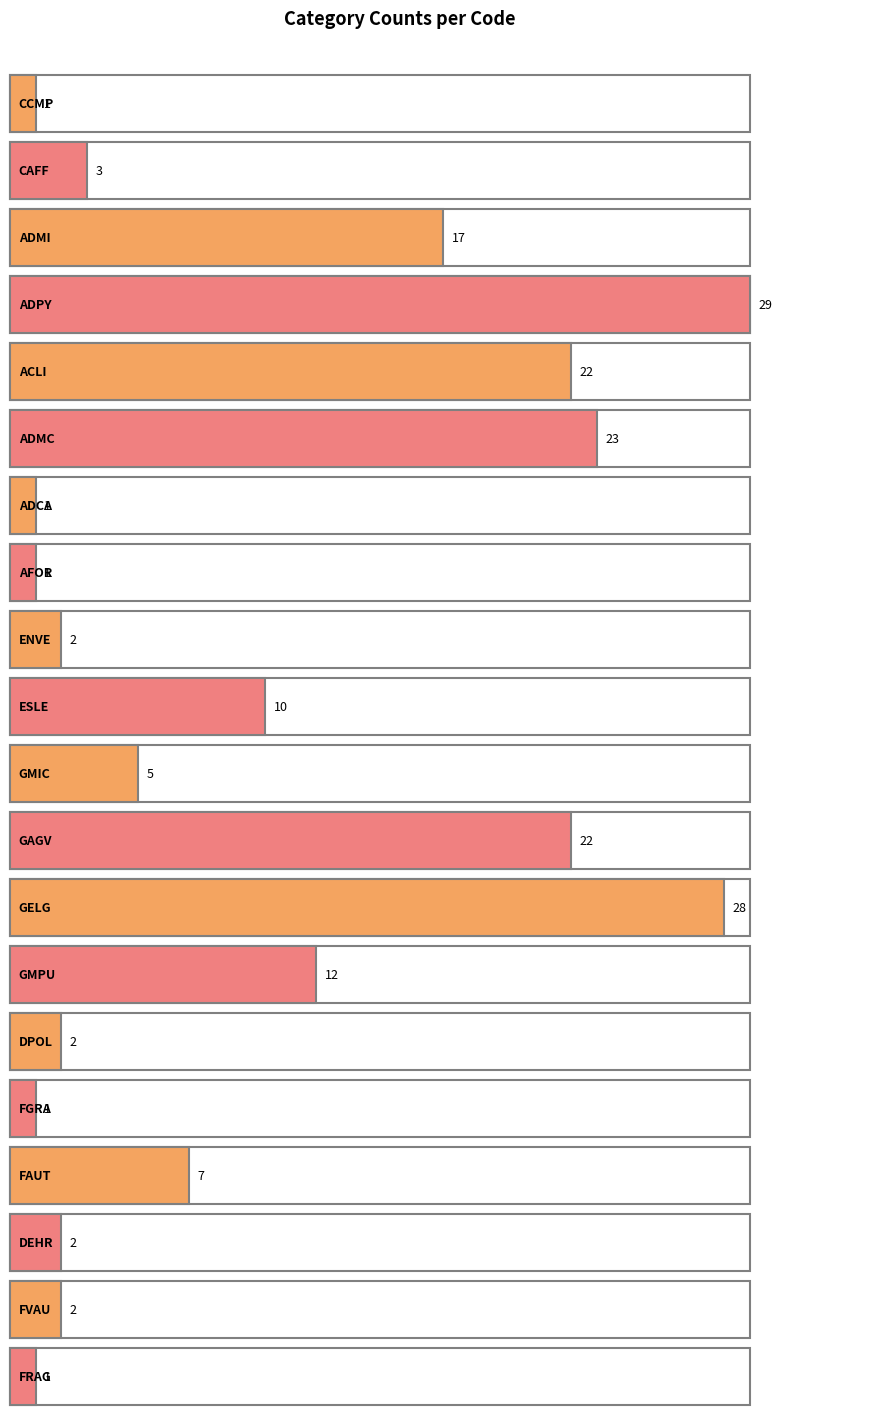

Count the number of categories in the chart.

20